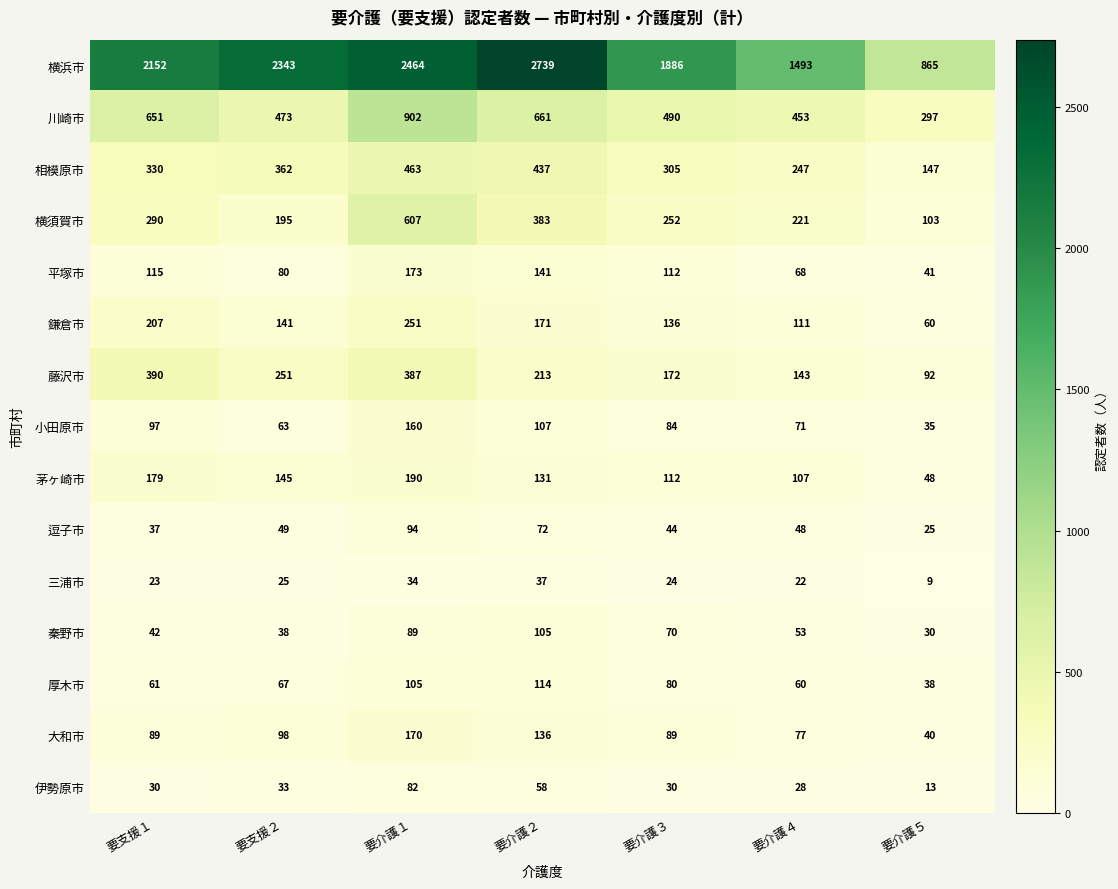

At which category is the sum across all series the highest?

要介護１